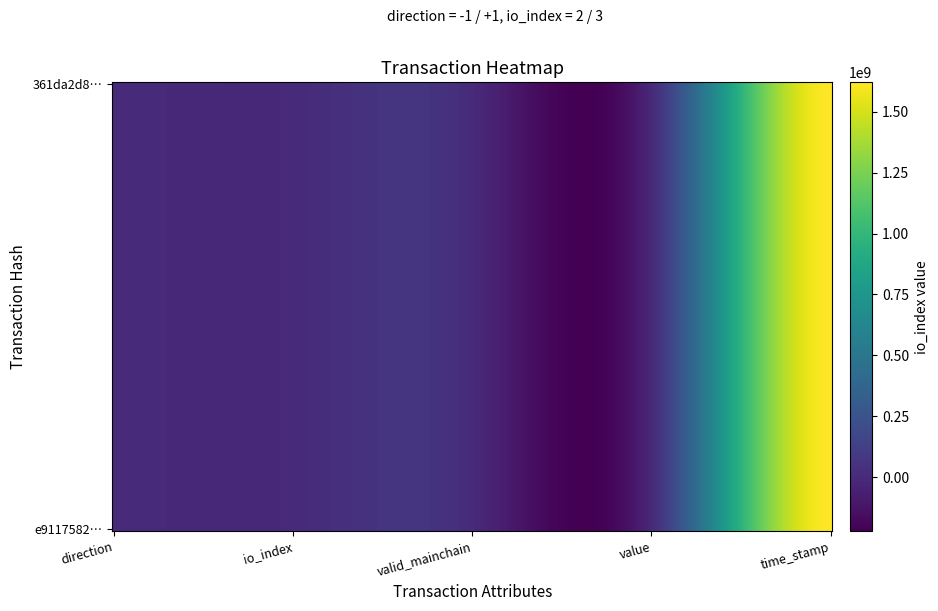

Reading left to right, transcribe all the data shown in this chart.

e9117582d624736cc40c803b5cf4cfc09ea0c0e: -1.0	2.0	1.0	0.0	1620783518.0
361da2d8a811a6cbf5e56b7da5f607c5ed5844d: 1.0	3.0	1.0	0.0	1620782649.0